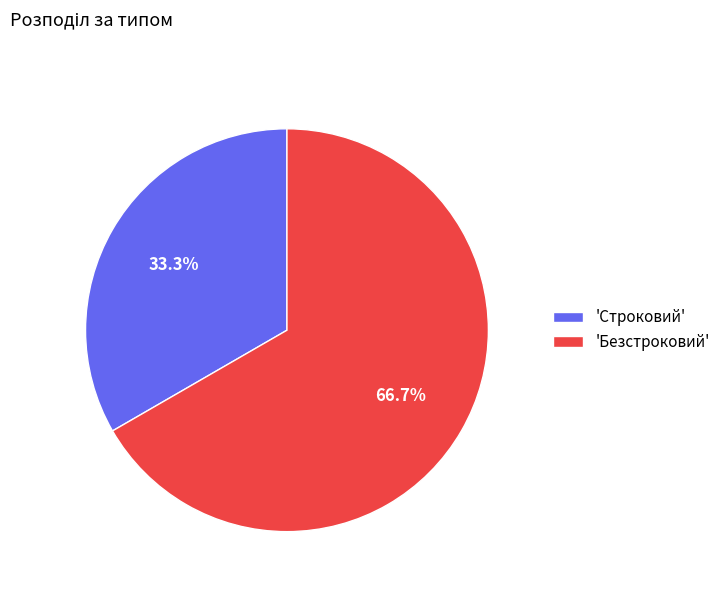

To the nearest percent, what is the difference between the largest and smallest slice percentages?

33%